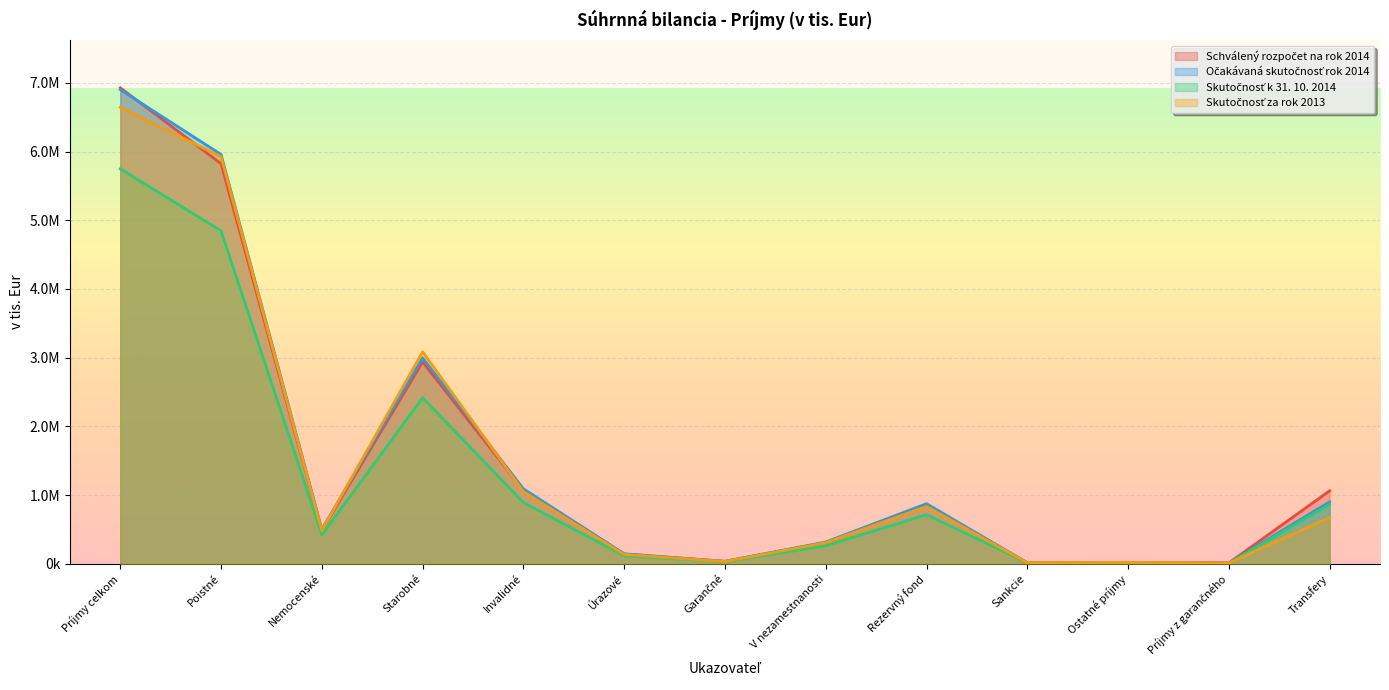

At which label does Schválený rozpočet na rok 2014 reach its minimum?

Príjmy z garančného